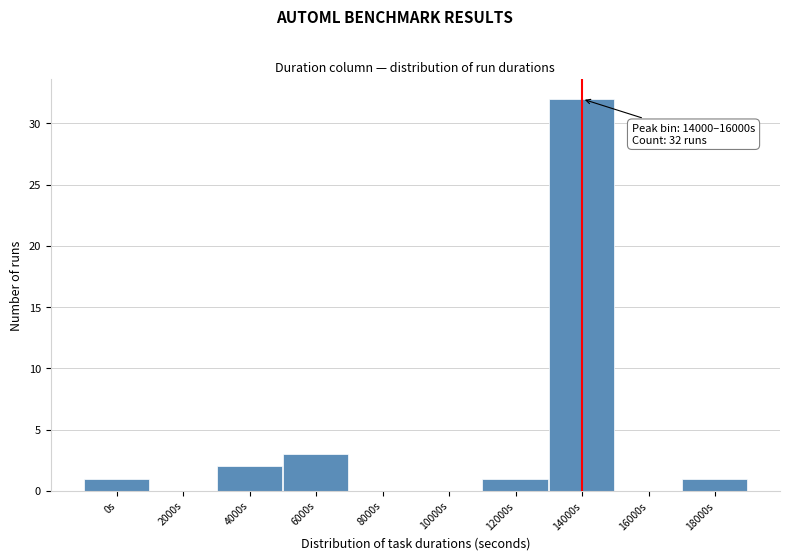

Reading left to right, what are all the values shown in this chart?

0s=1	2000s=0	4000s=2	6000s=3	8000s=0	10000s=0	12000s=1	14000s=32	16000s=0	18000s=1